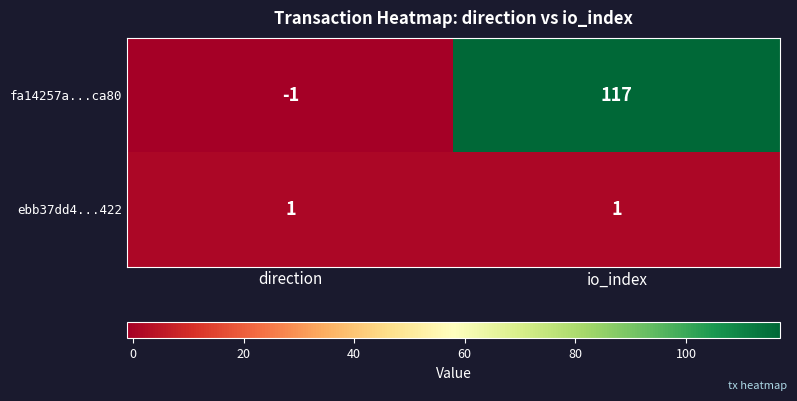

Which series changed the most between direction and io_index?

fa14257a...ca80